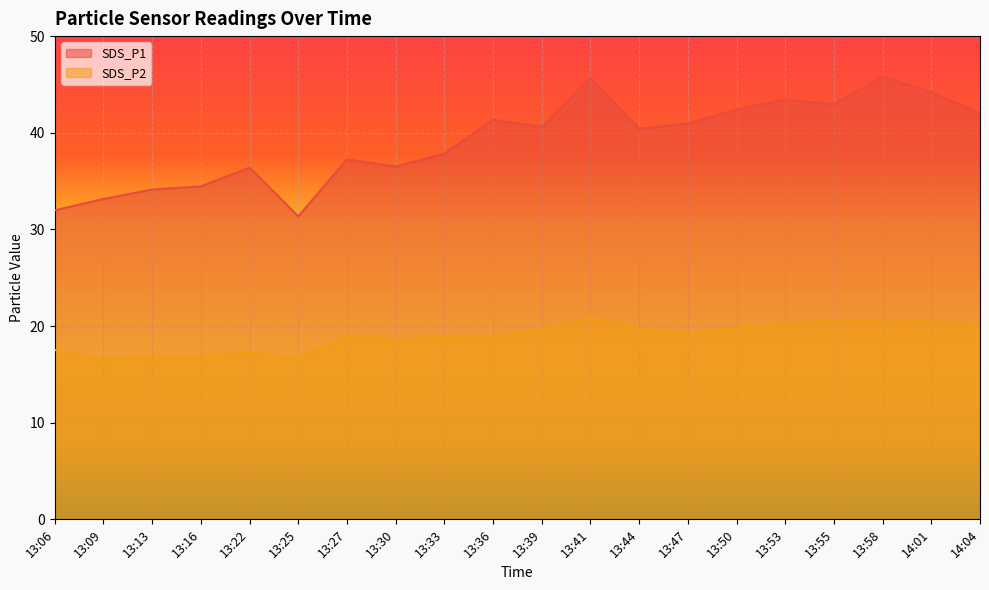

What are all the series names shown in the legend?

SDS_P1, SDS_P2